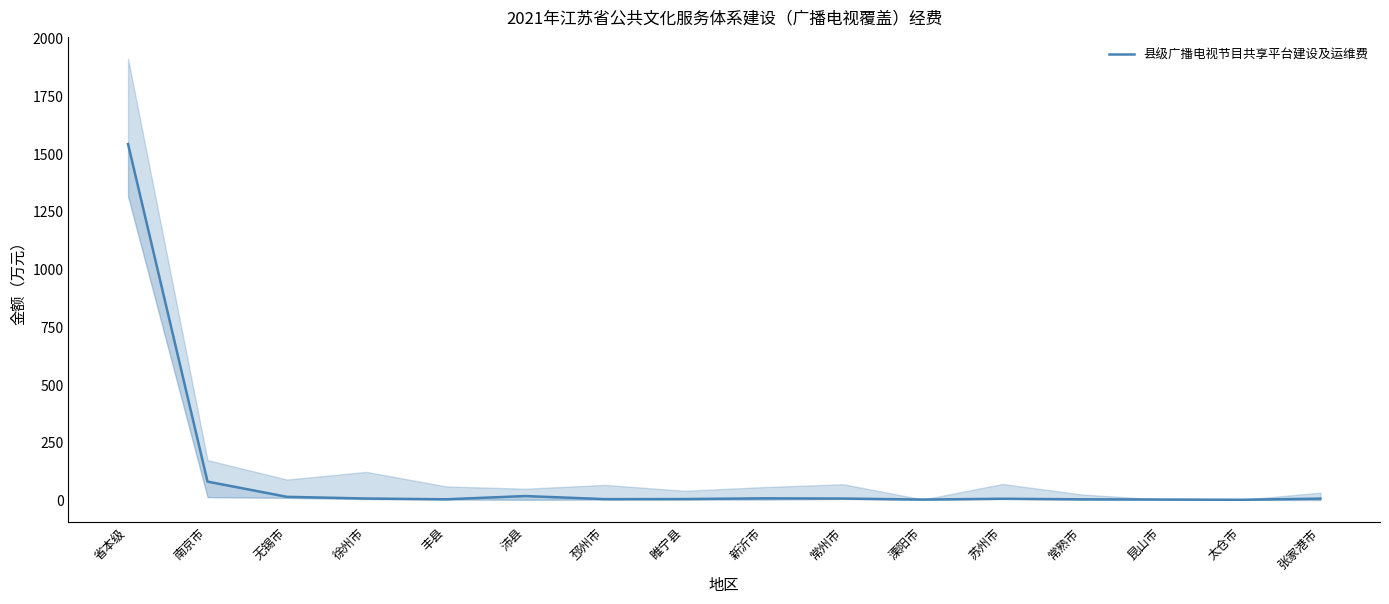

What is the change in value from 省本级 to 张家港市?

-1535.1